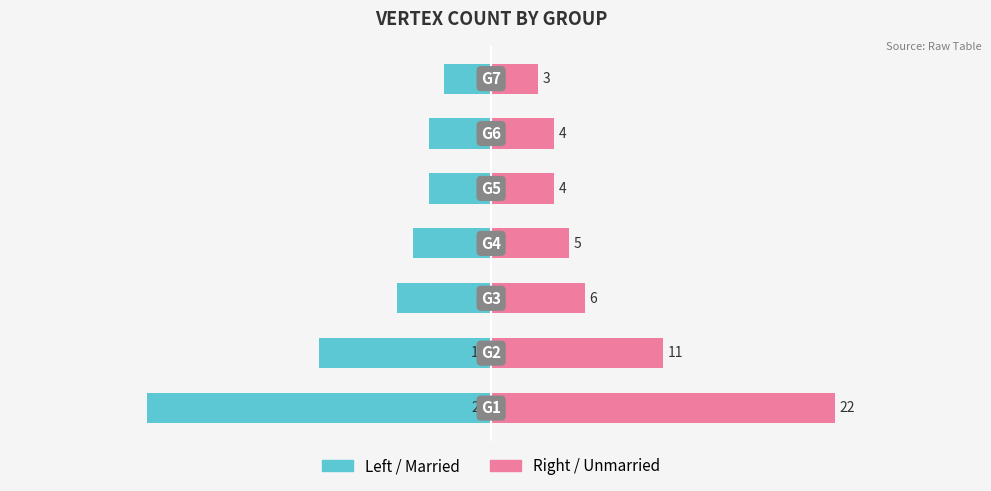

Count the number of categories in the chart.

7